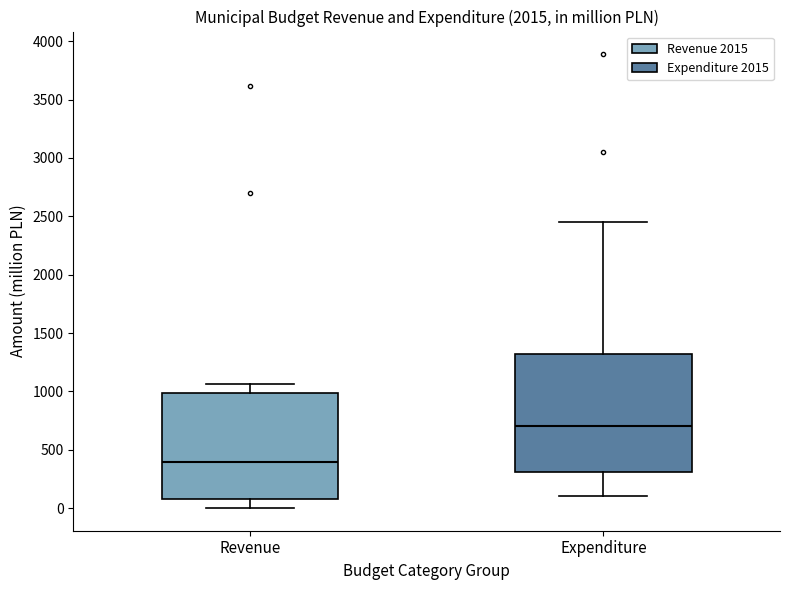

Where does the lower whisker of the box for Revenue end on the y-axis? The values are not printed on the chart, so give them approximately, as read against the axis.

0